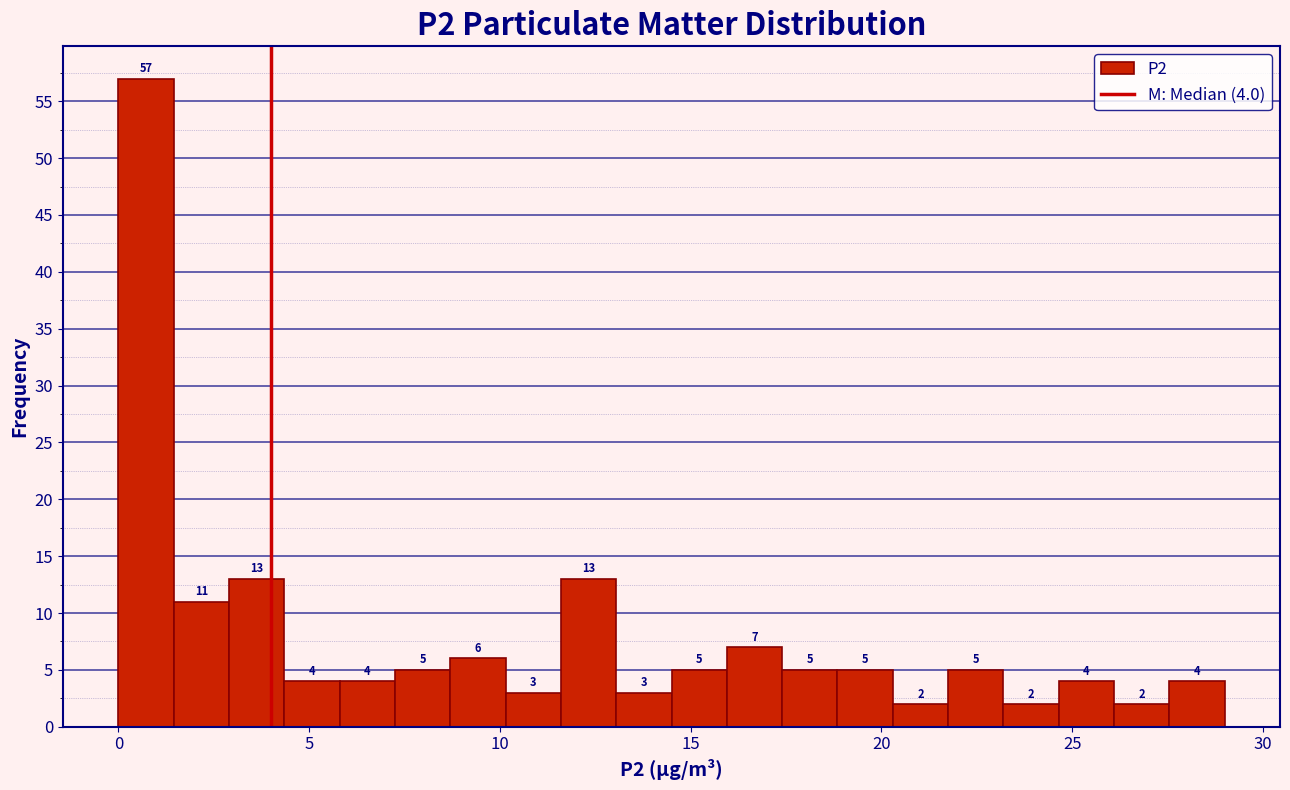

Read against the x-axis, roughly where is the centre of the tallest bar?

0.5